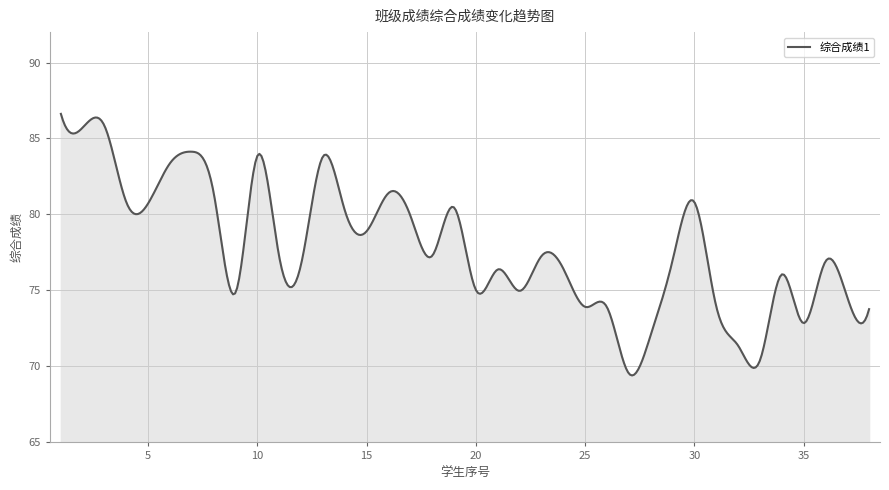

What is the difference between the maximum and minimum values?

17.2